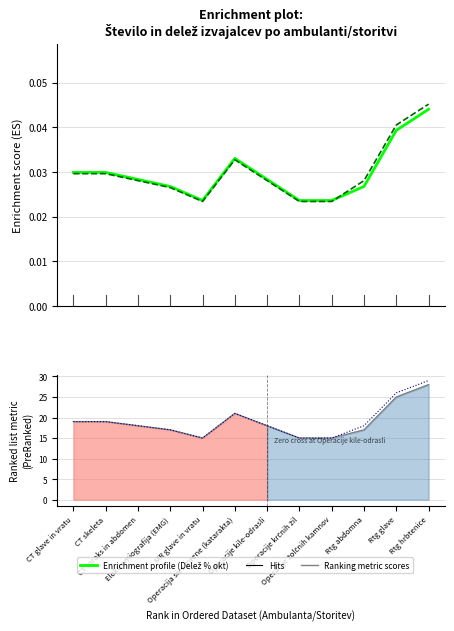

In Ranked list metric (Preranked), how many points are lower than both neighbors (excluding endpoints)?

1